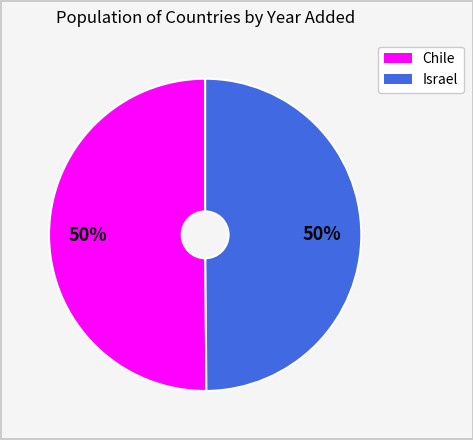

Is it true that Israel is 50% of the pie?

True